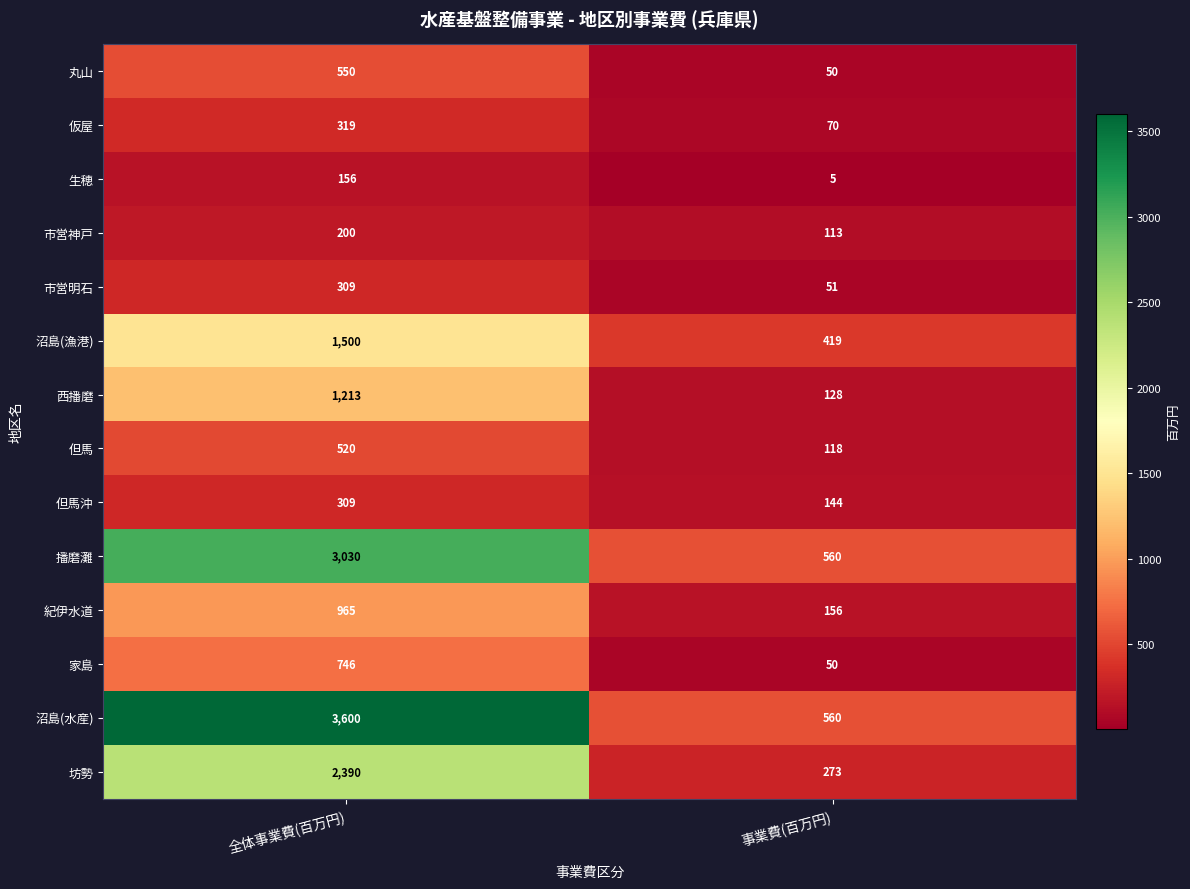

Read the 丸山 value at 事業費(百万円), to the nearest 10.

50